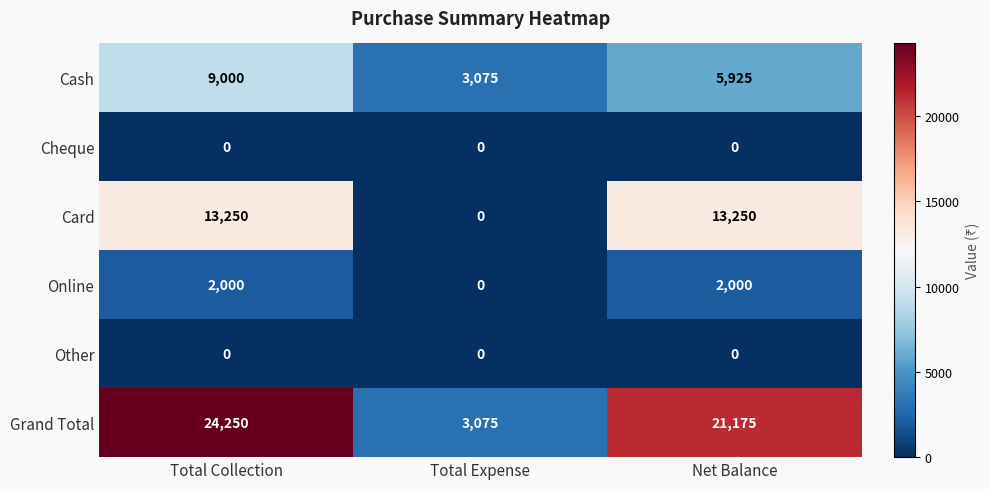

Reading right to left, list all the values displayed in this chart.

Cash: 5925	3075	9000
Cheque: 0	0	0
Card: 13250	0	13250
Online: 2000	0	2000
Other: 0	0	0
Grand Total: 21175	3075	24250